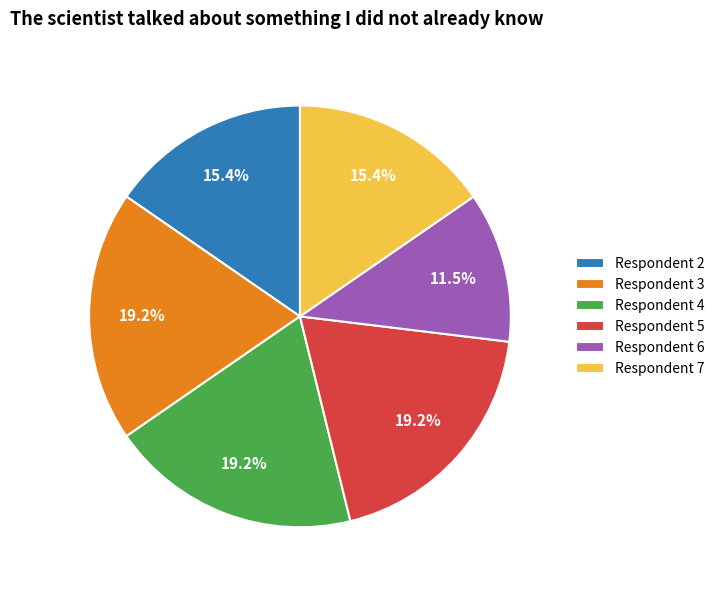

Which category has the smallest portion of the pie?

Respondent 6